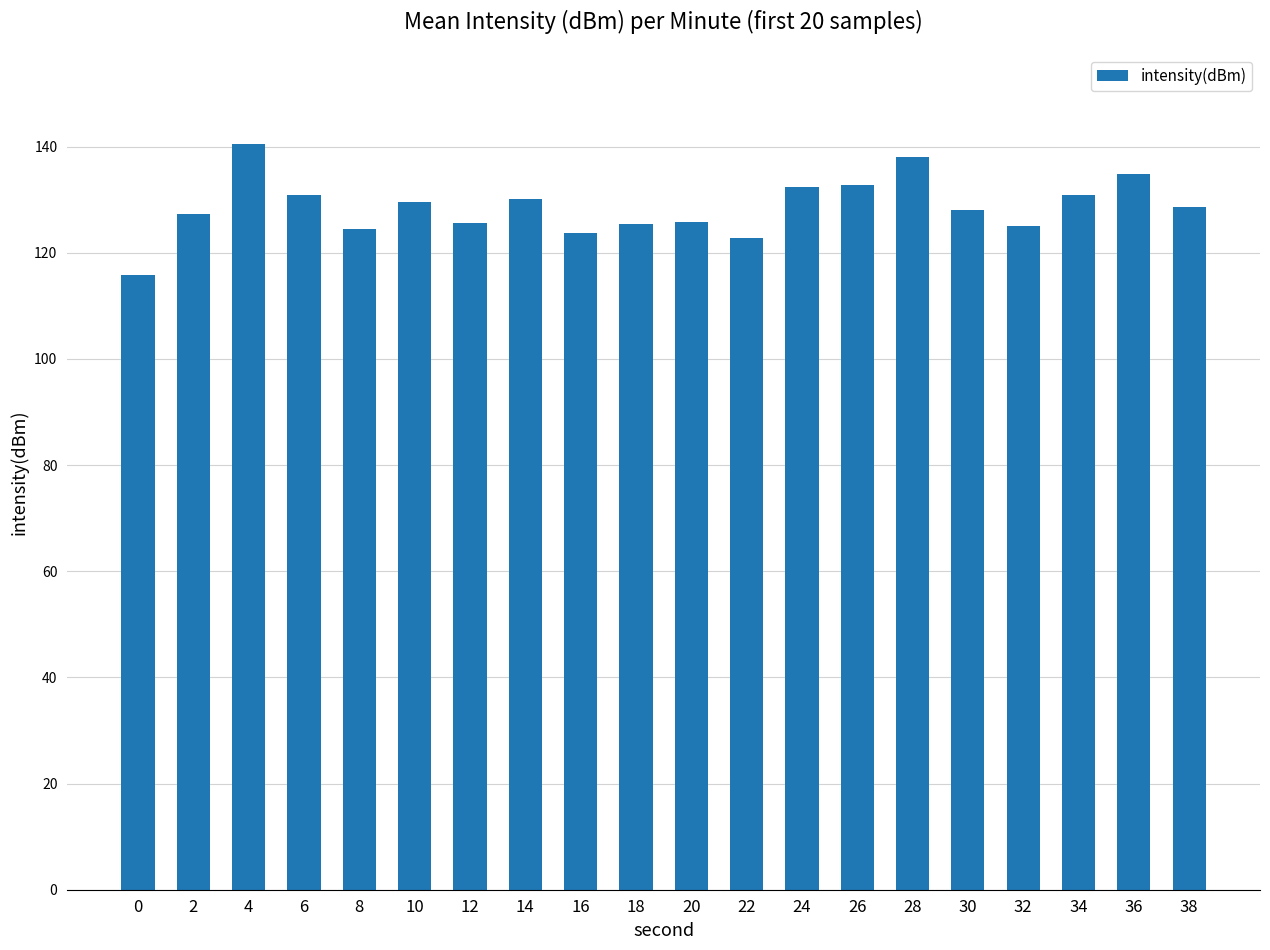

What is the value of the 9th bar from the left?

123.7